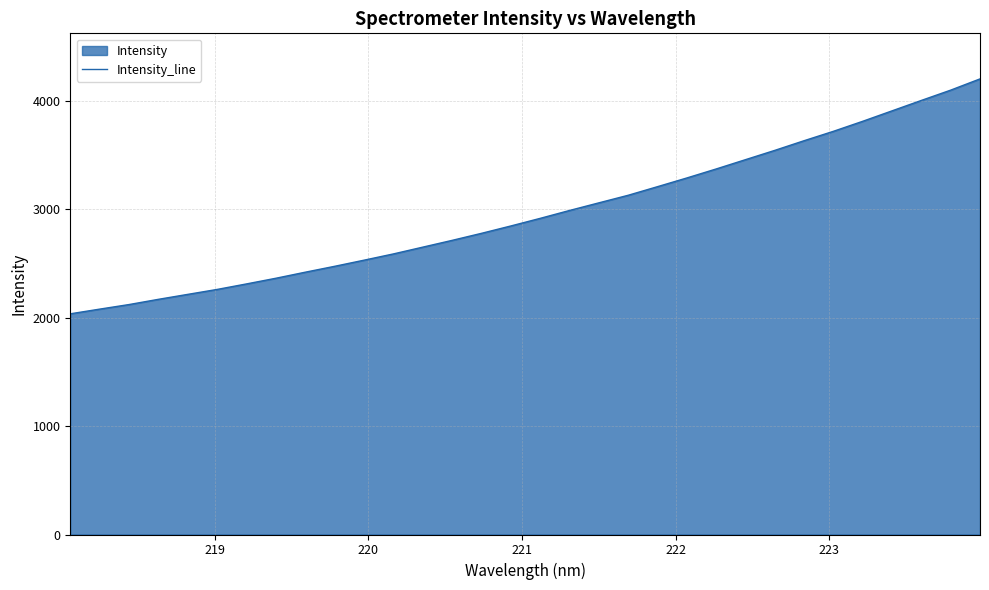

What is the sum of all values?

94838.4